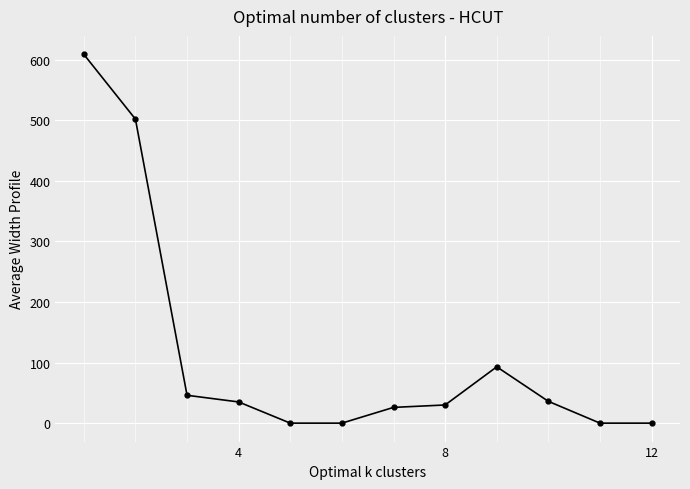

What is the average value?

115